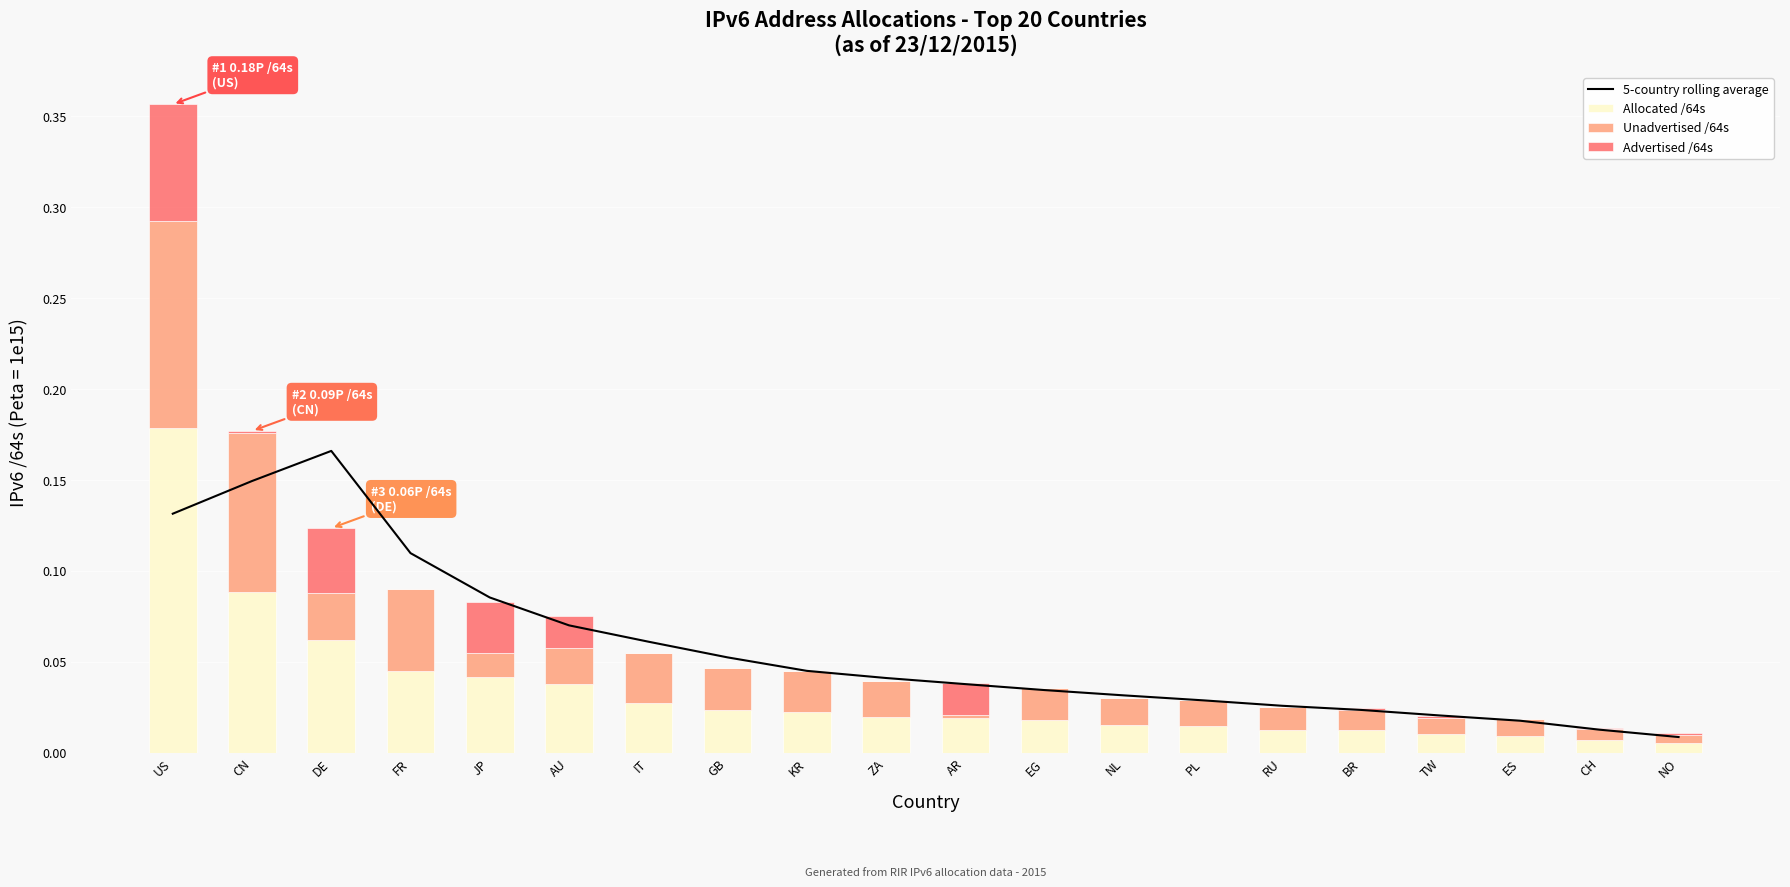

What is the greatest value displayed?

0.2